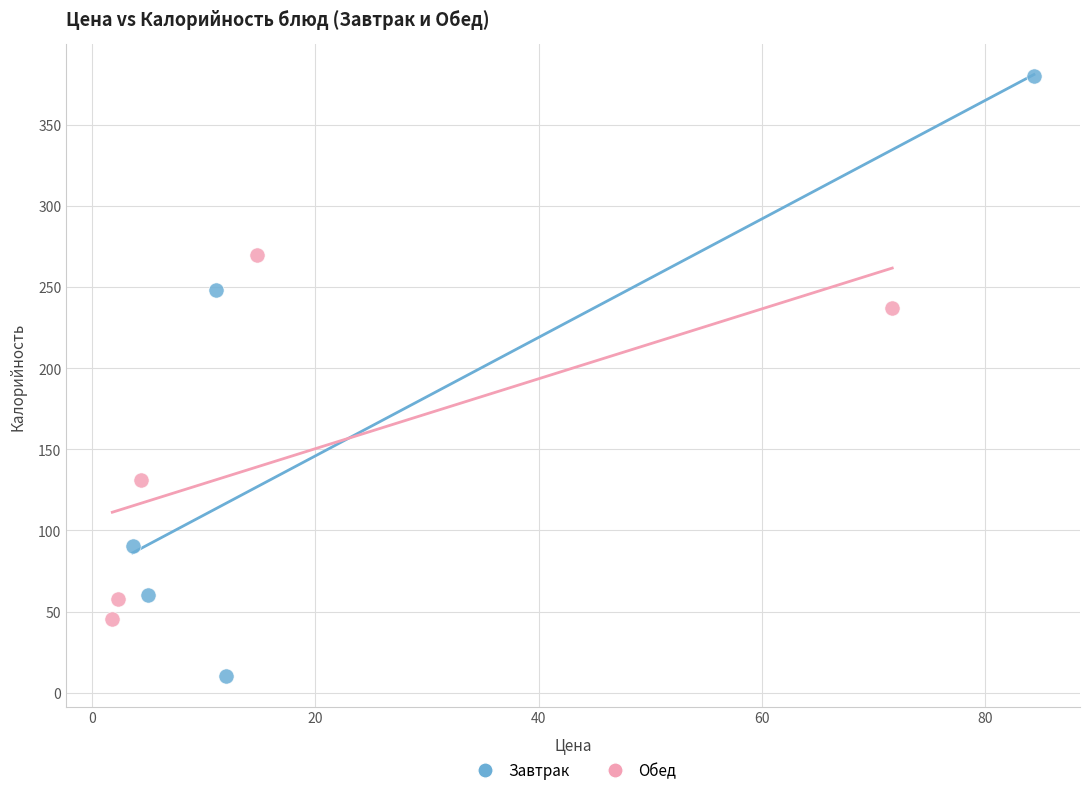

Which series contains the highest Y value?

Завтрак